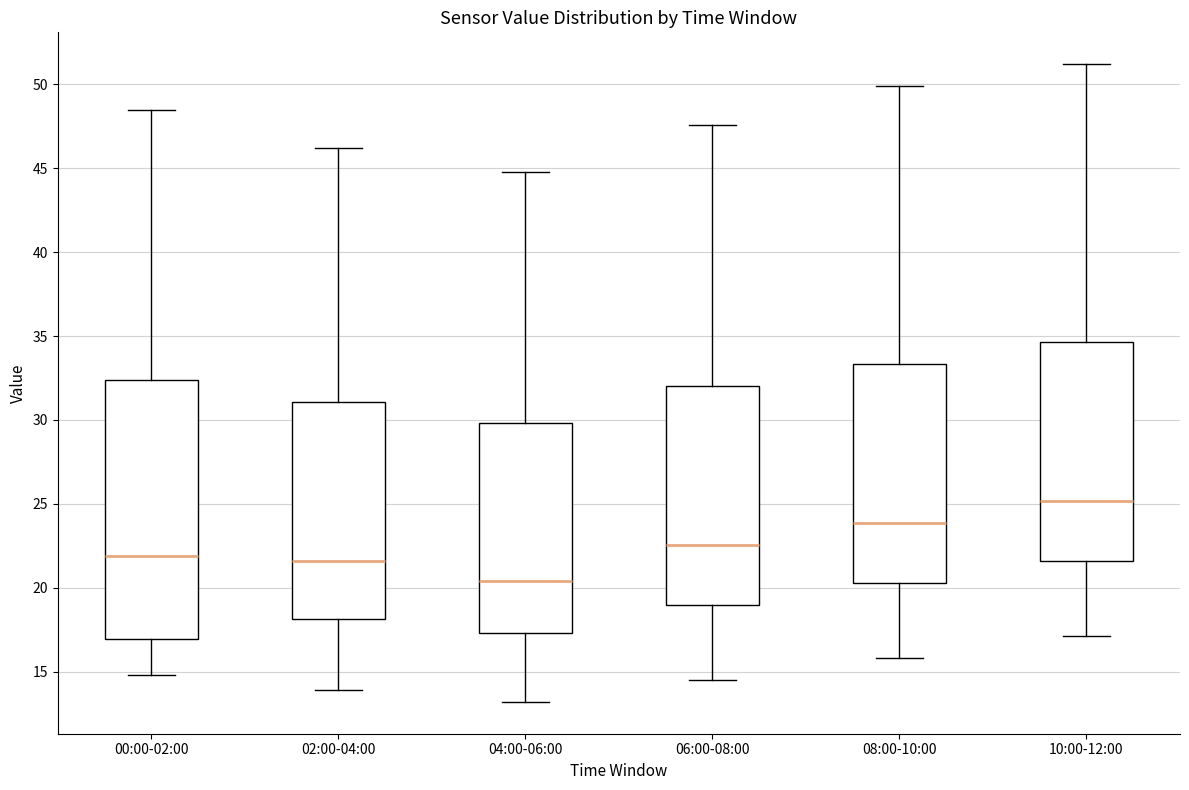

Where does the median line of the box for 02:00-04:00 sit on the y-axis? The values are not printed on the chart, so give them approximately, as read against the axis.

21.5